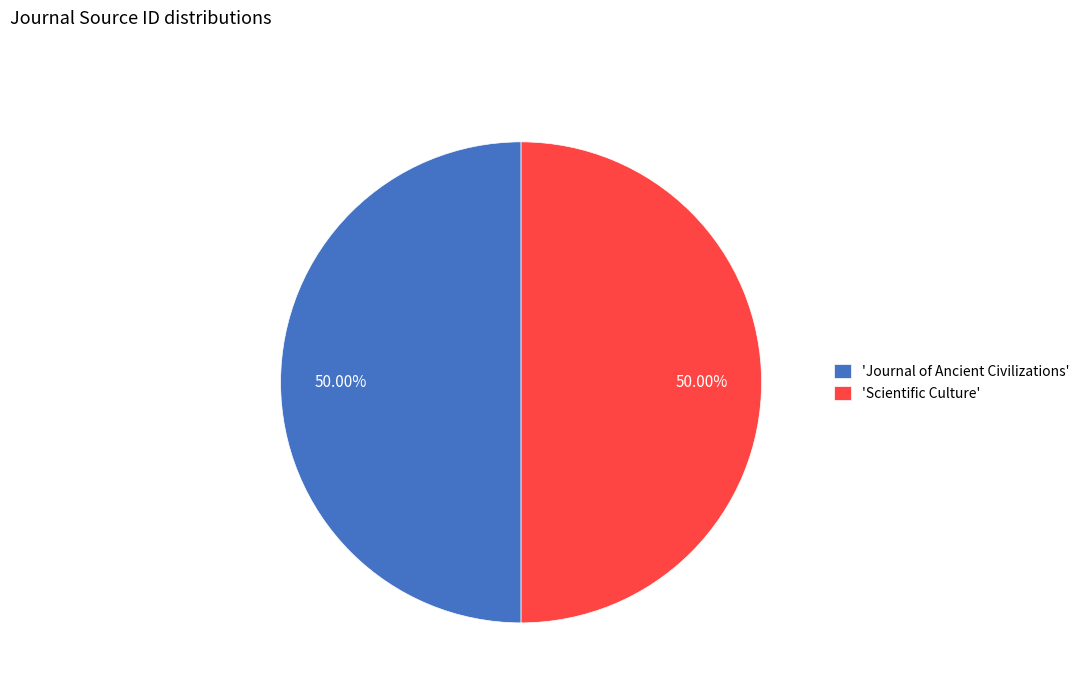

Do 'Journal of Ancient Civilizations' and 'Scientific Culture' together represent more than half of the pie?

Yes